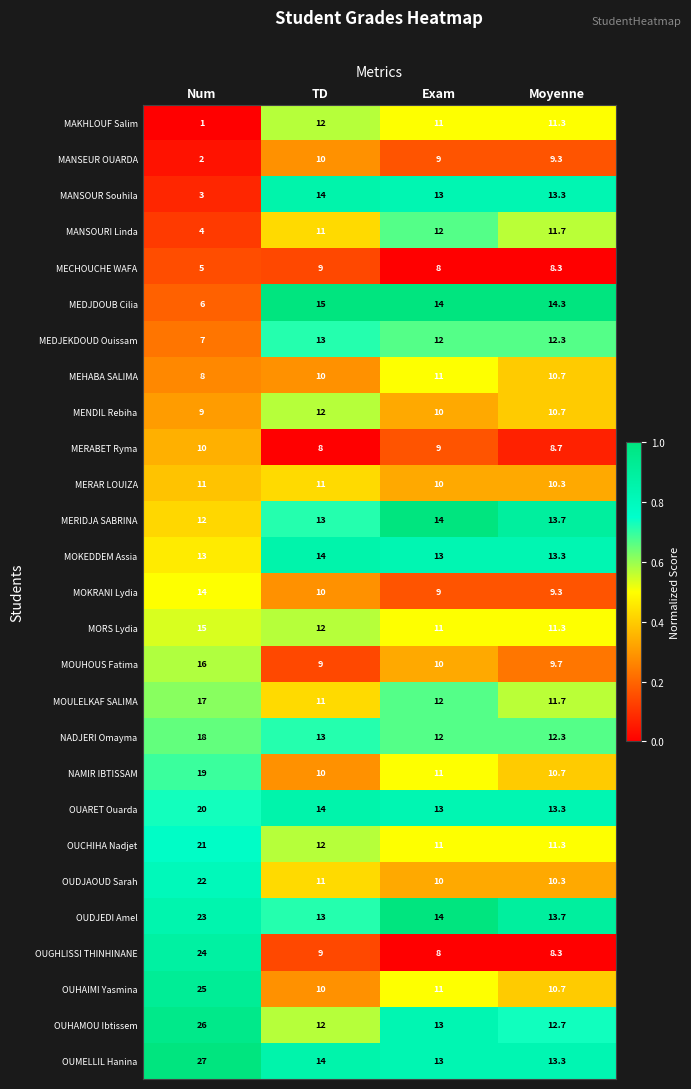

Where is NADJERI Omayma nearest to the value 15?

TD